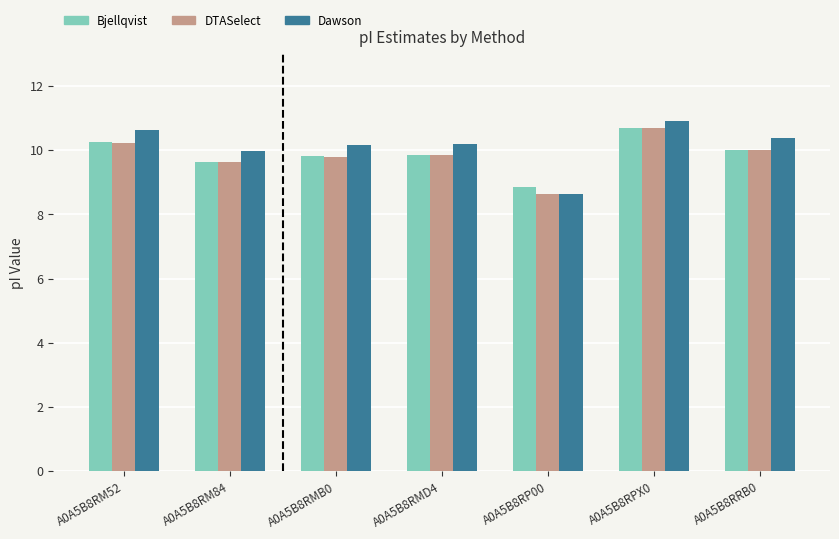

How many bars are there in total?

21